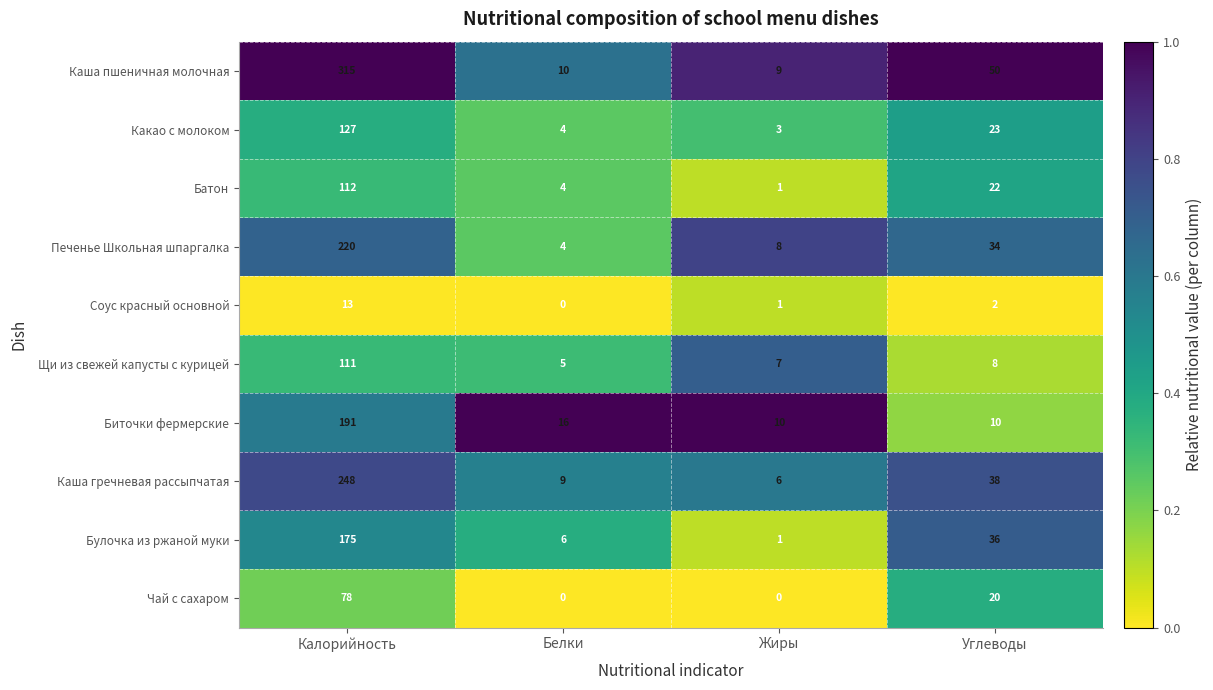

What is the difference between the second highest and minimum values in the Каша пшеничная молочная series?

41